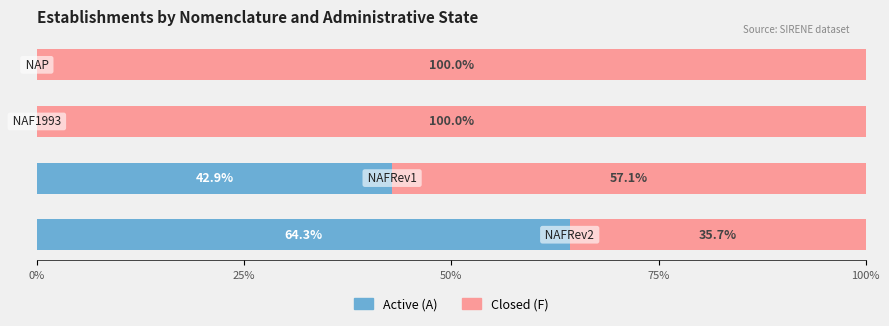

What is the maximum value for Active (A)?

64.3